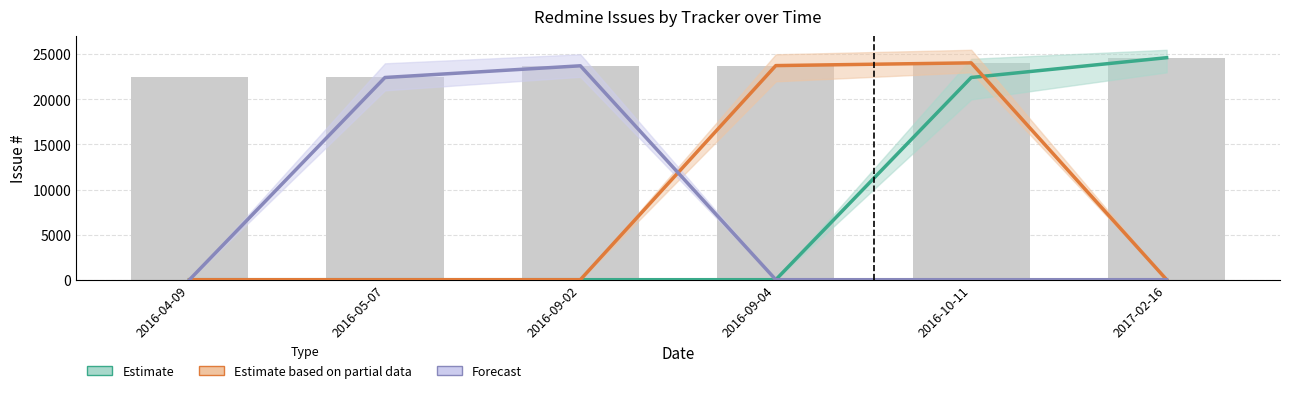

True or false: Estimate (Defect) has a value of 33922 at 2016-10-11.

False